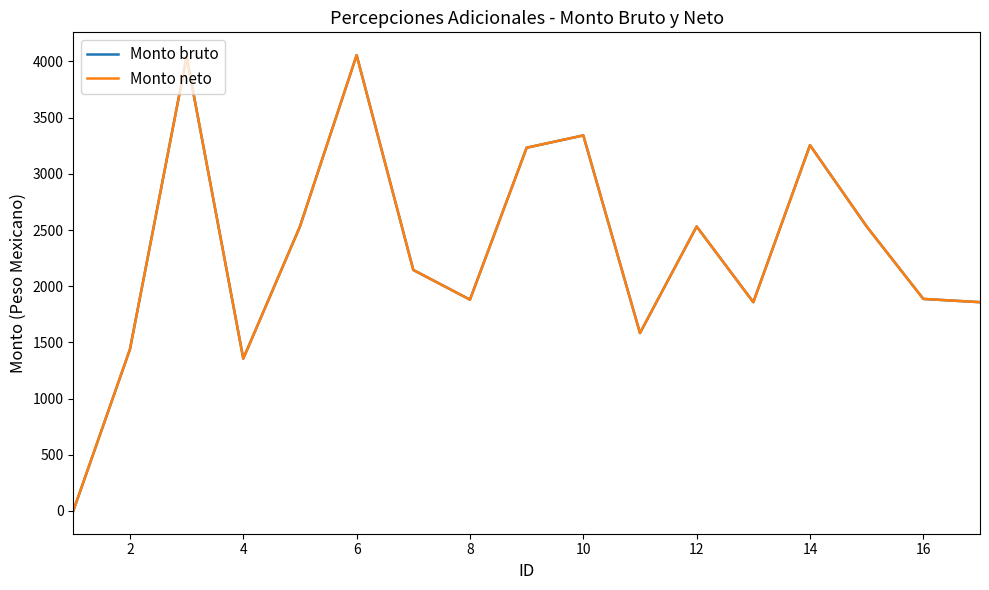

Reading right to left, list all the values displayed in this chart.

Monto bruto: 1857.7	1886.8	2531.3	3254.6	1857.7	2531.3	1582.9	3341.8	3232.3	1880.4	2144.4	4056.3	2531.3	1355.5	4040.4	1438.4	0.0
Monto neto: 1857.7	1886.8	2531.3	3254.6	1857.7	2531.3	1582.9	3341.8	3232.3	1880.4	2144.4	4056.3	2531.3	1355.5	4040.4	1438.4	0.0